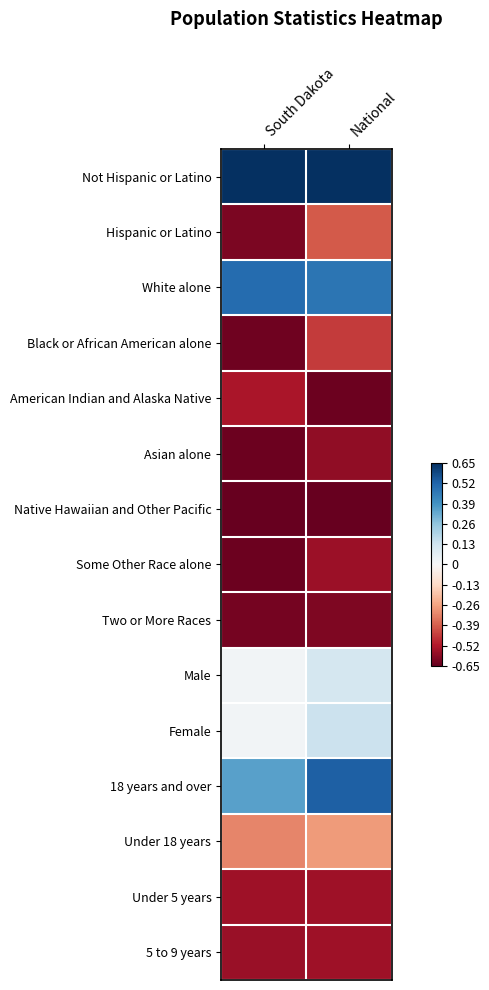

What is the total value across all series at National?

-3.4